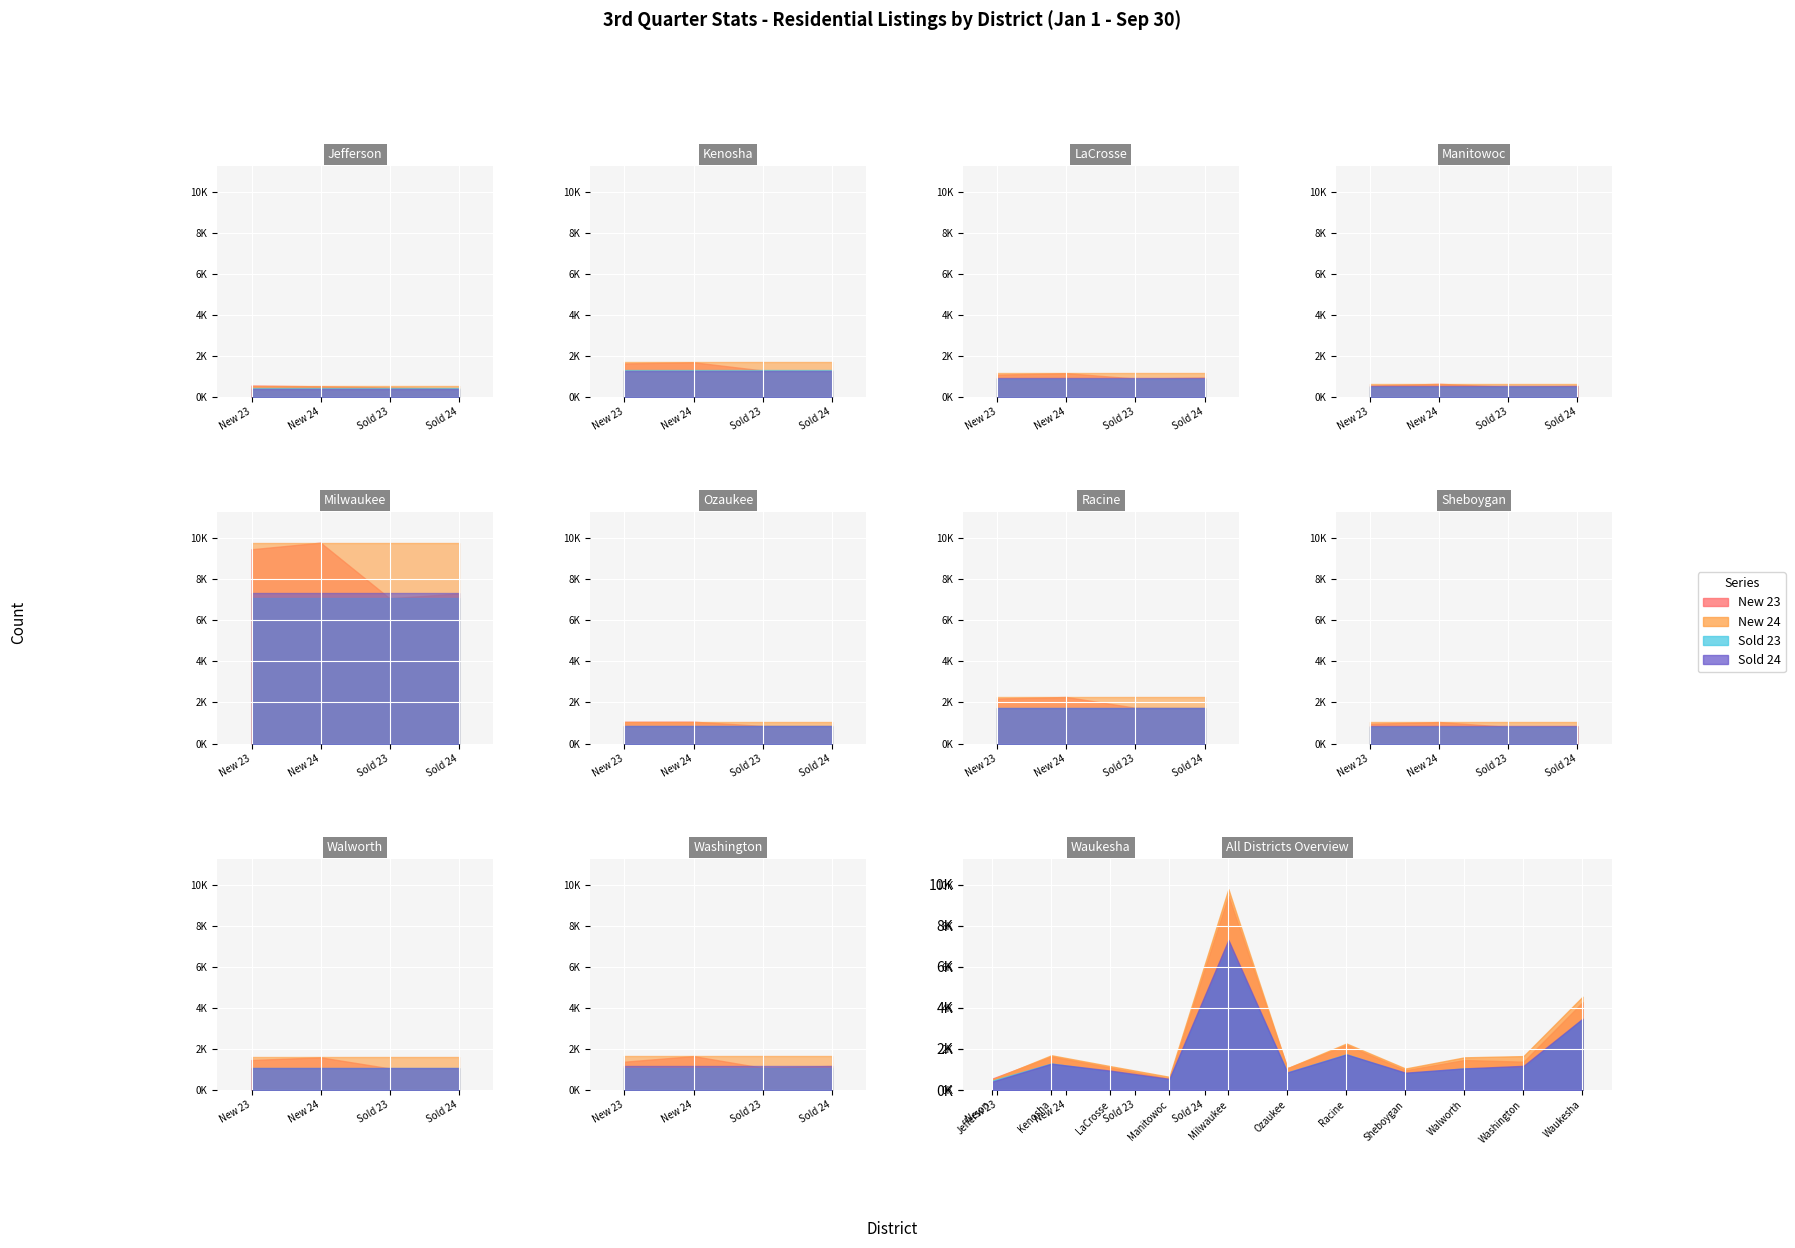

What is the average value of the Sold 24 series?

1783